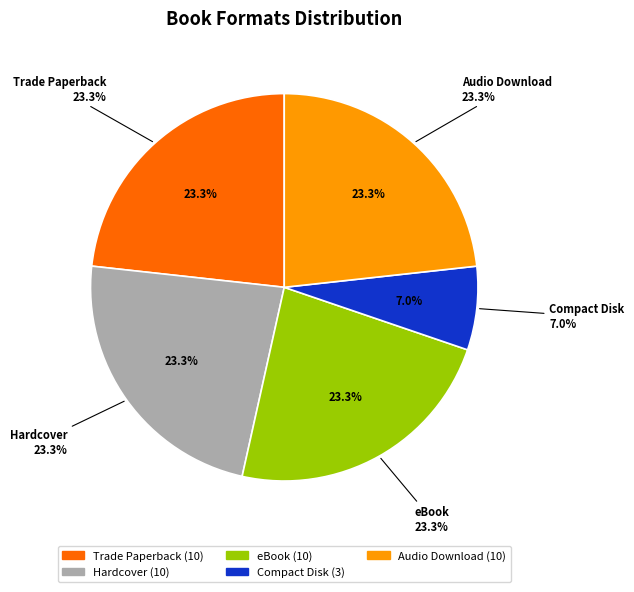

Rank the categories by value from highest to lowest.

Trade Paperback, Hardcover, eBook, Audio Download, Compact Disk